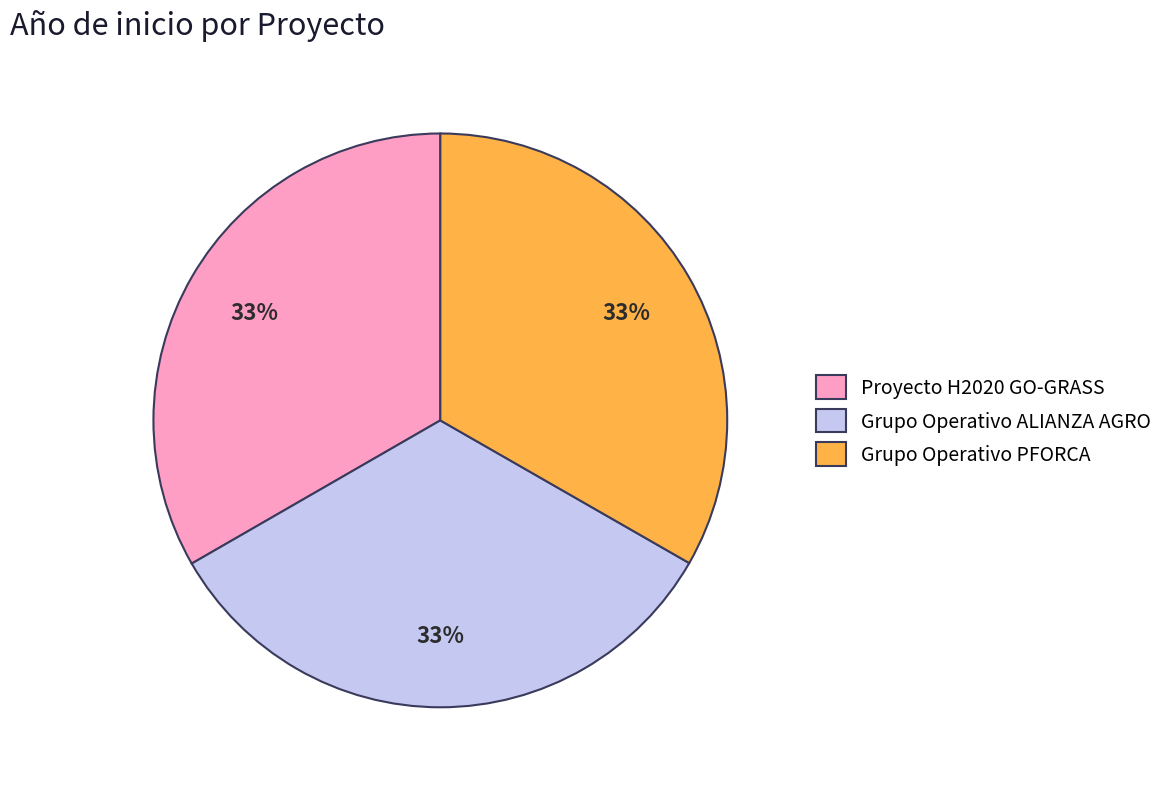

To the nearest percent, what is the combined percentage of Grupo Operativo ALIANZA AGRO and Proyecto H2020 GO-GRASS?

67%